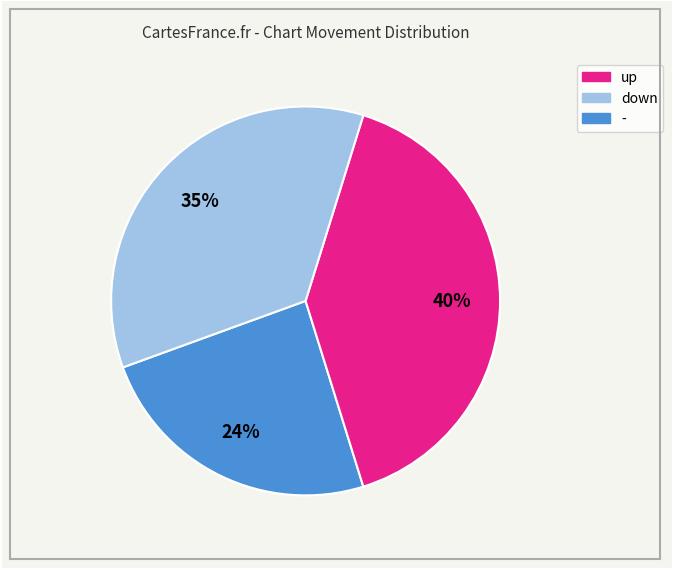

Is there a majority slice in this chart?

No